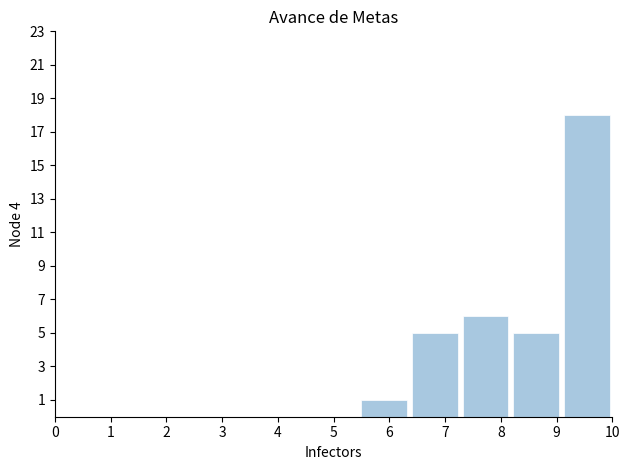

Reading left to right, list every bar in this chart as the range it spans on the x-axis followed by its height. Neither the bar edges nor the heights are printed on the chart, so give them approximately, as read against the axes.

0.0 to 0.9: 0
0.9 to 1.8: 0
1.8 to 2.7: 0
2.7 to 3.6: 0
3.6 to 4.5: 0
4.5 to 5.5: 0
5.5 to 6.4: 1
6.4 to 7.3: 5
7.3 to 8.2: 6
8.2 to 9.1: 5
9.1 to 10.0: 18